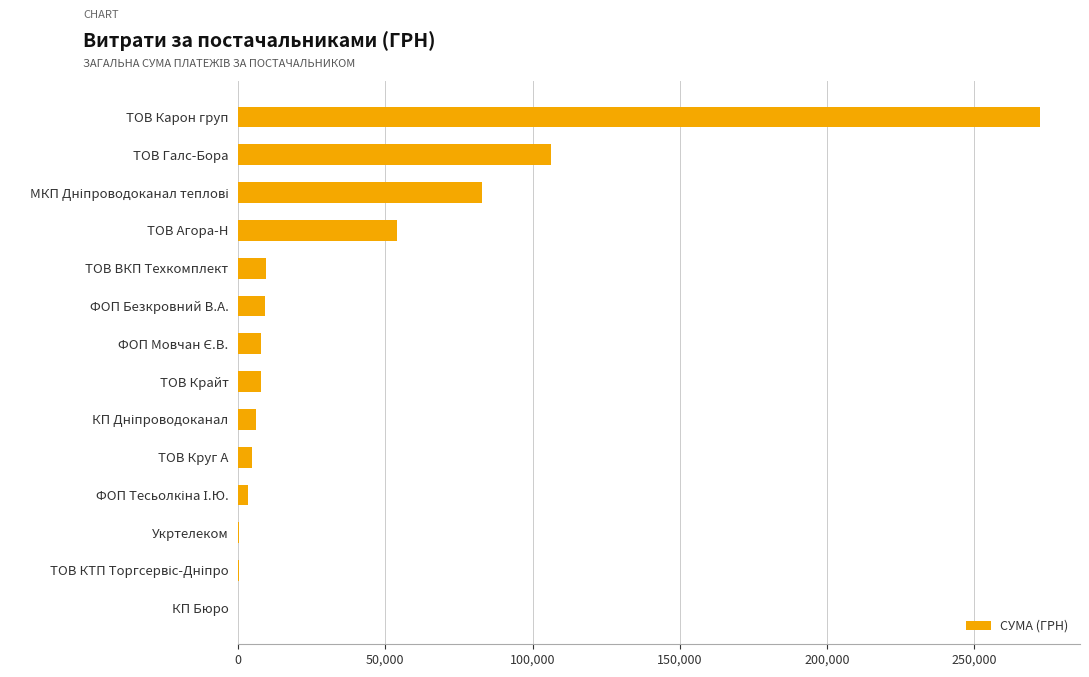

What is the sum of all values?

564196.0